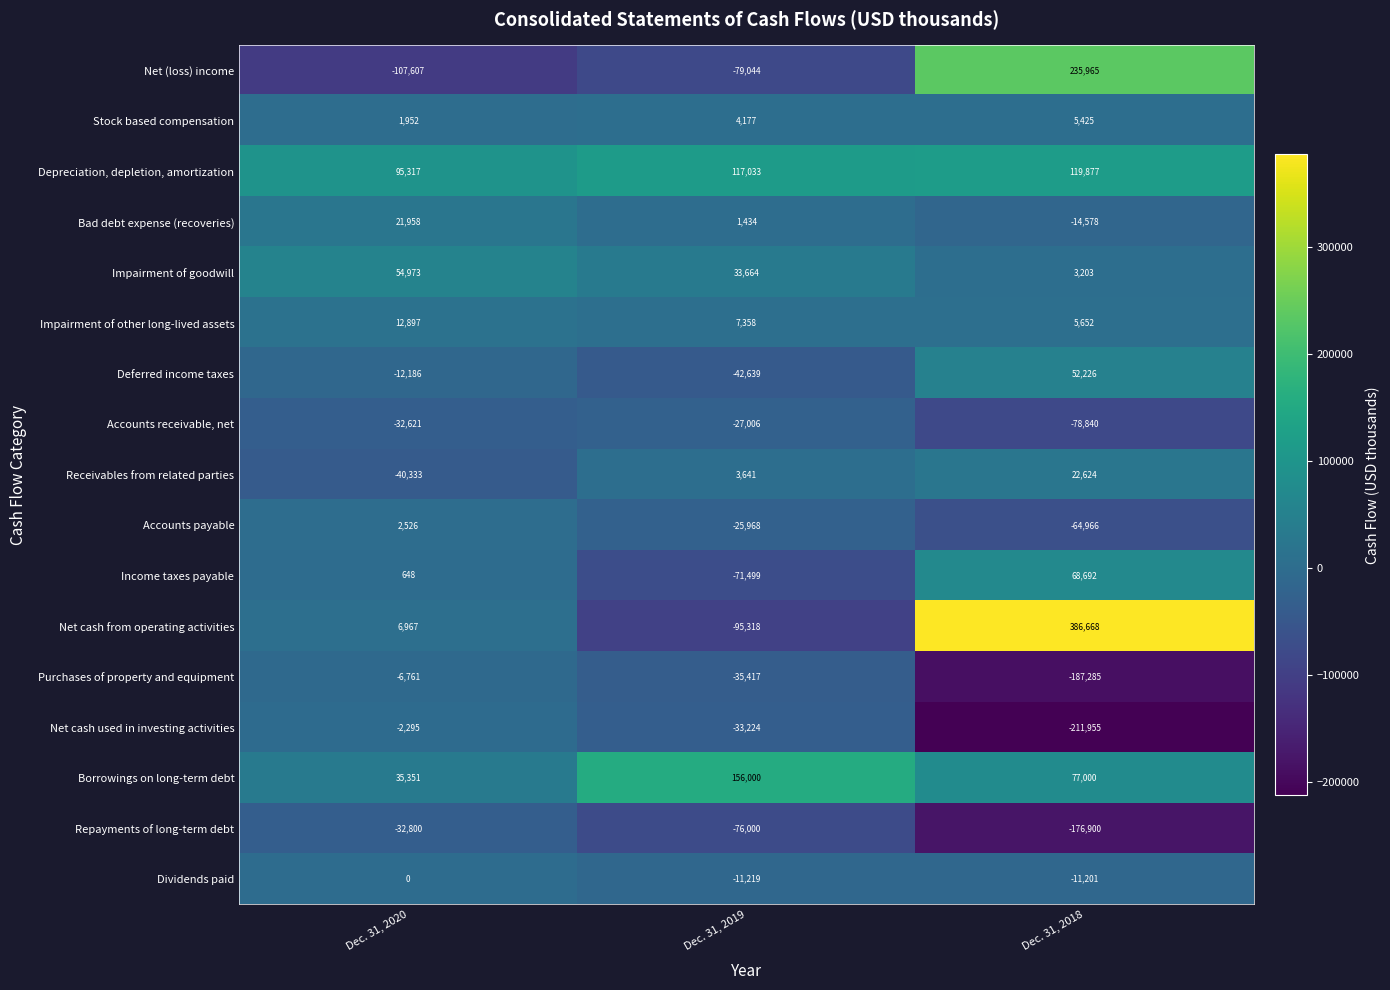

At Dec. 31, 2019, list the series in order from smallest to largest.

Net cash from operating activities, Net (loss) income, Repayments of long-term debt, Income taxes payable, Deferred income taxes, Purchases of property and equipment, Net cash used in investing activities, Accounts receivable, net, Accounts payable, Dividends paid, Bad debt expense (recoveries), Receivables from related parties, Stock based compensation, Impairment of other long-lived assets, Impairment of goodwill, Depreciation, depletion, amortization, Borrowings on long-term debt